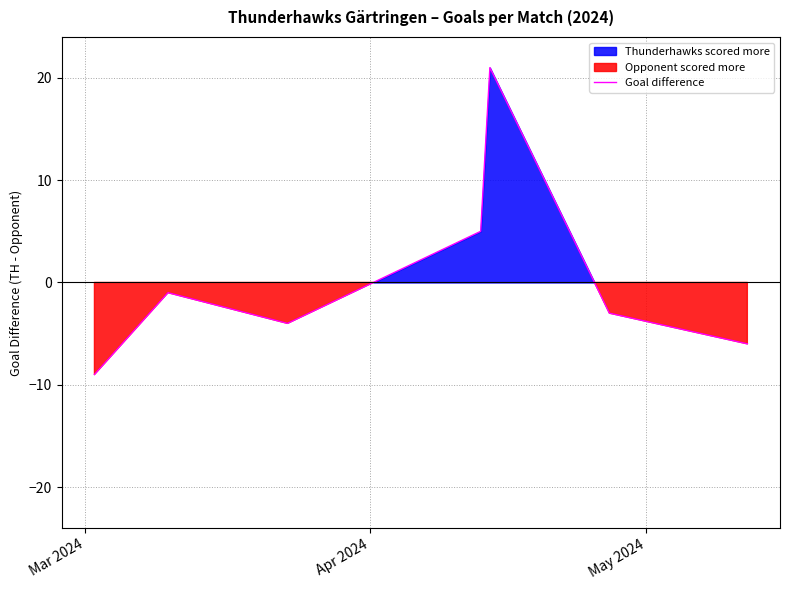

Reading left to right, transcribe all the data shown in this chart.

-9	-1	-4	5	21	-3	-6